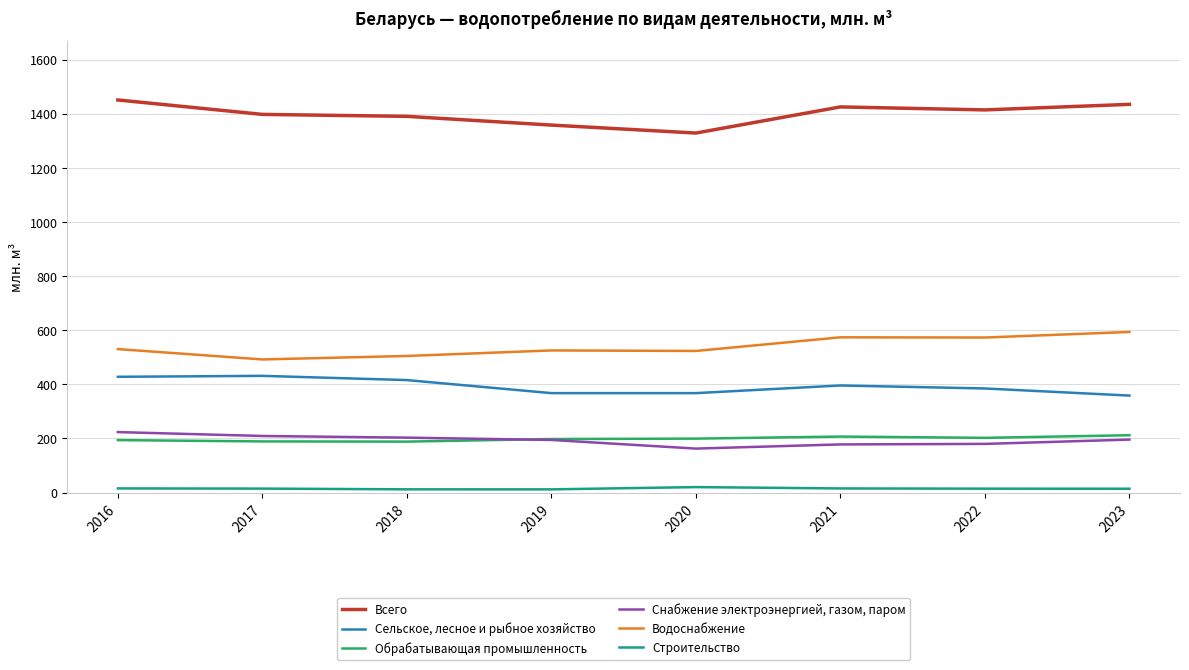

True or false: Строительство and Водоснабжение intersect in this chart.

False